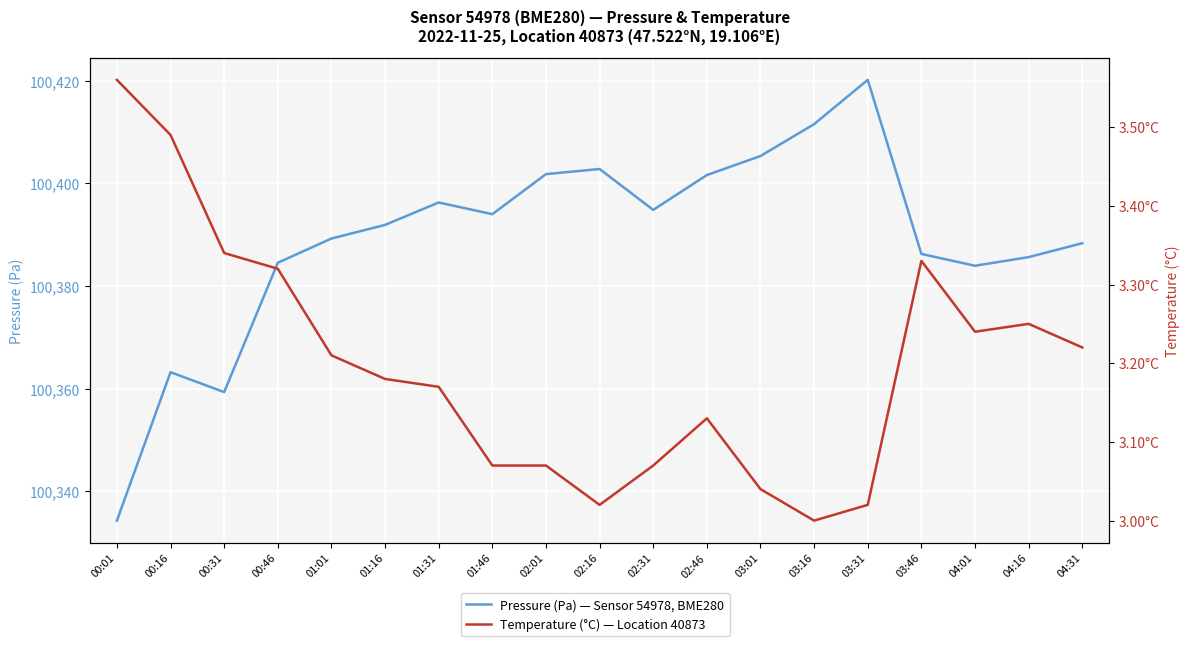

Is the value of temperature at 01:31 greater than the value of pressure at 03:01?

No